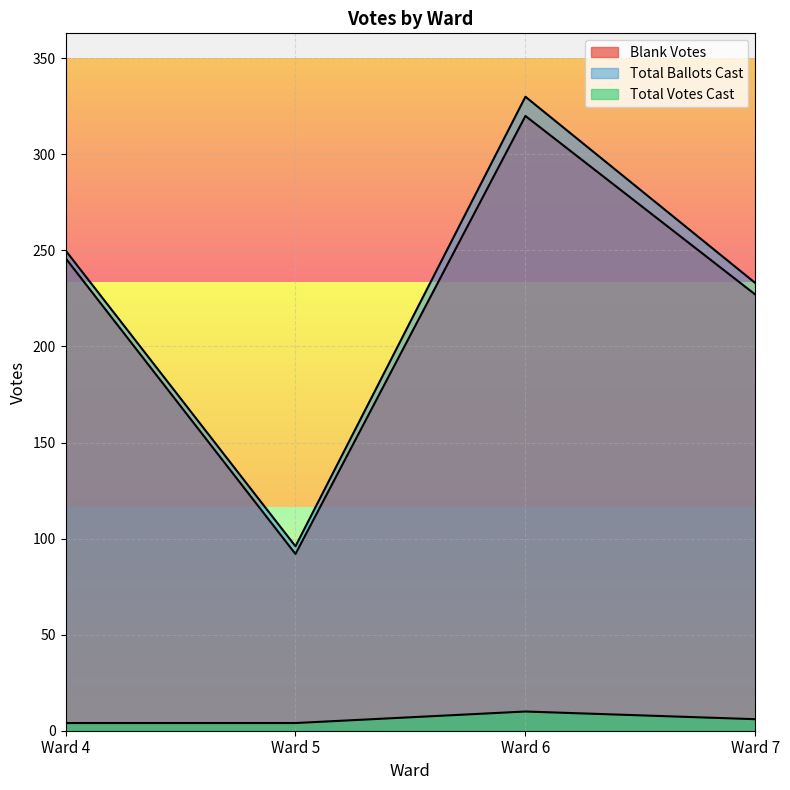

True or false: Total Ballots Cast and Blank Votes intersect in this chart.

False